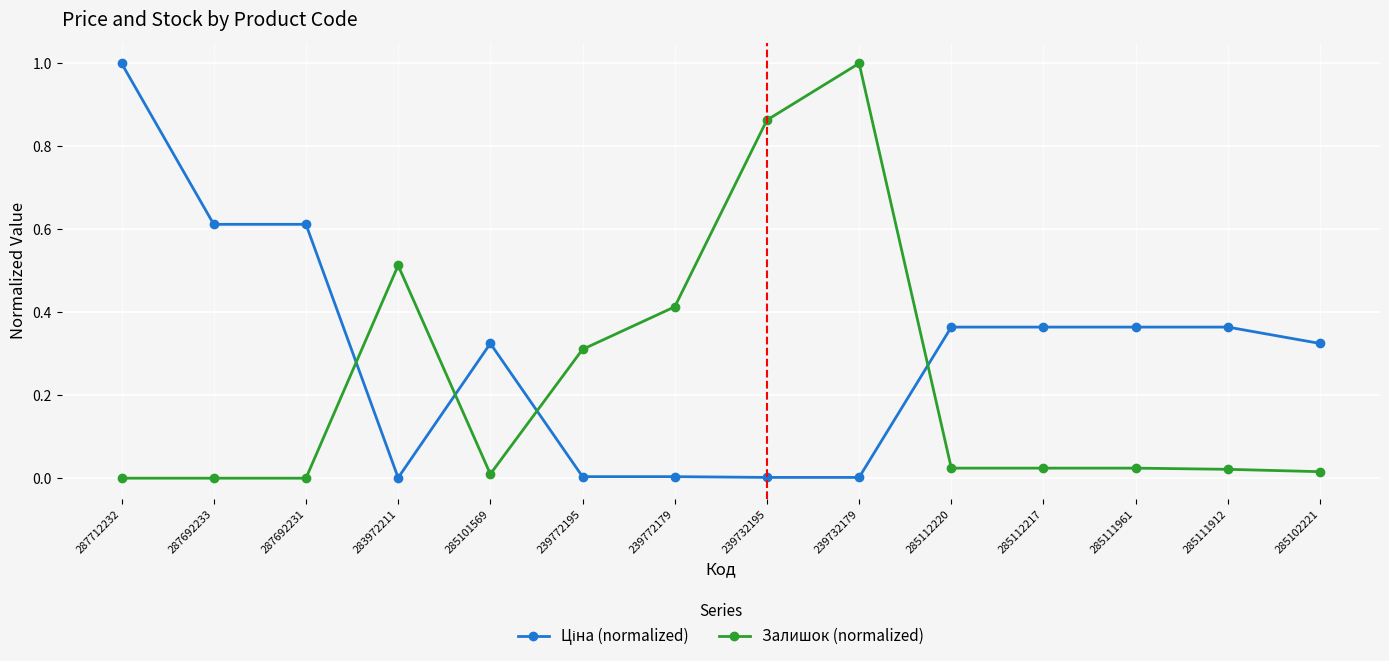

At how many categories does at least one series exceed 0?

14